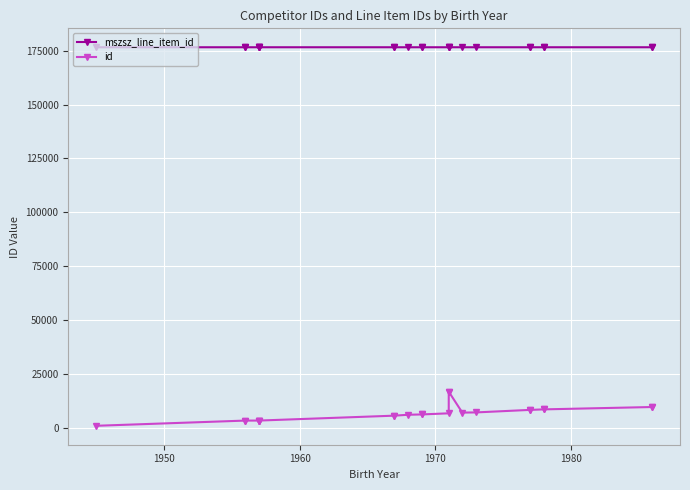

What are all the series names shown in the legend?

mszsz_line_item_id, id